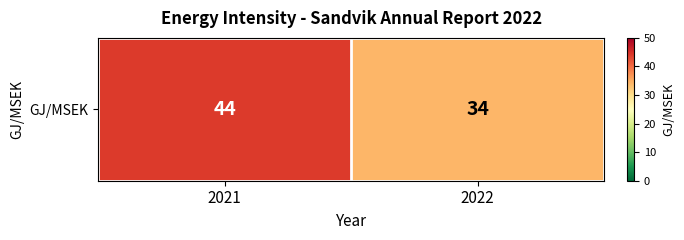

How many values are between 34 and 44?

2